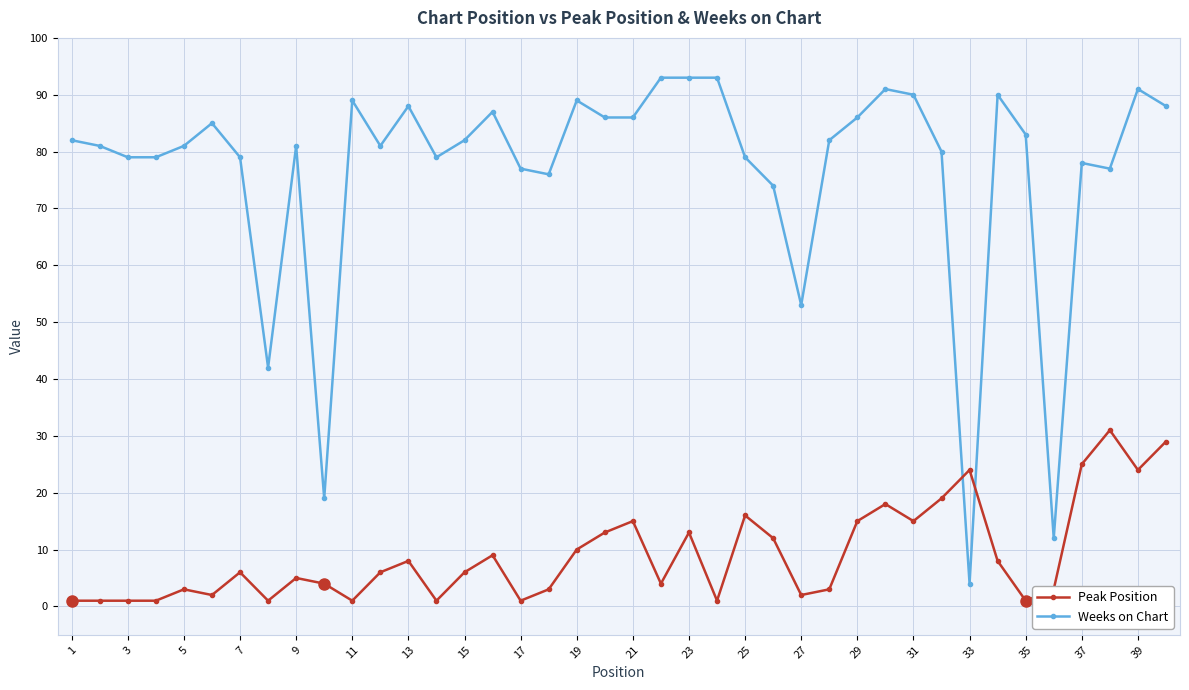

What is the difference between the maximum and minimum values in the Peak Position series?

30